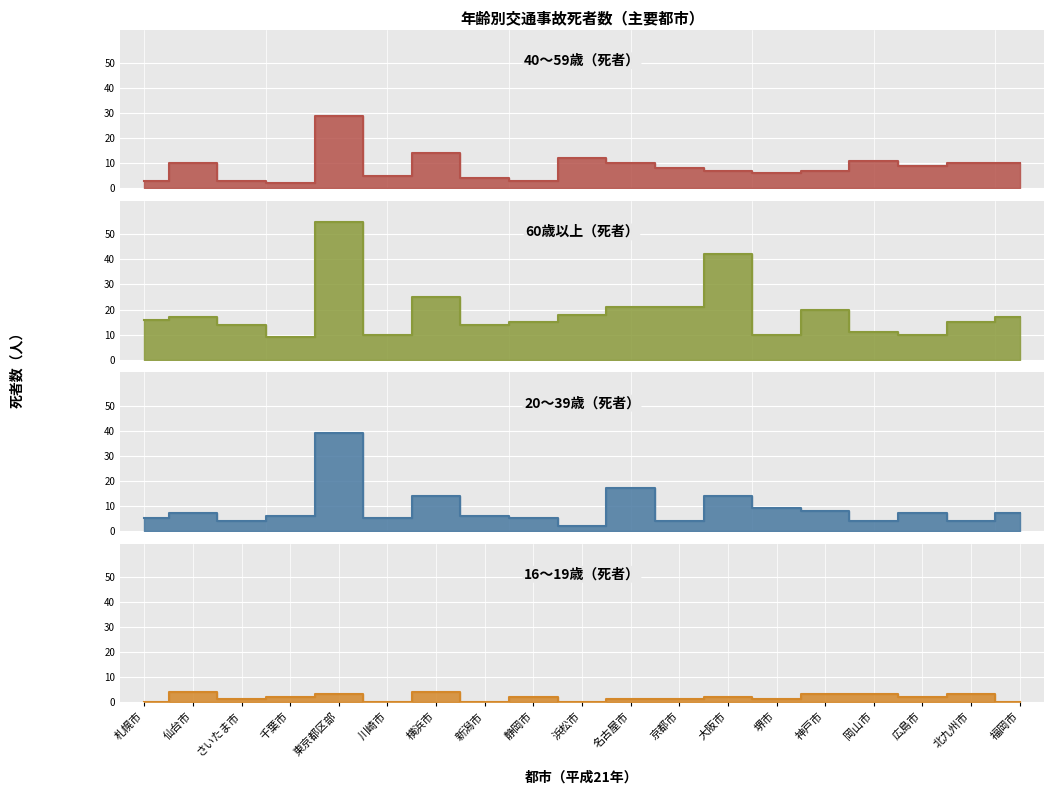

Where is 60歳以上（死者） nearest to the value 32?

横浜市